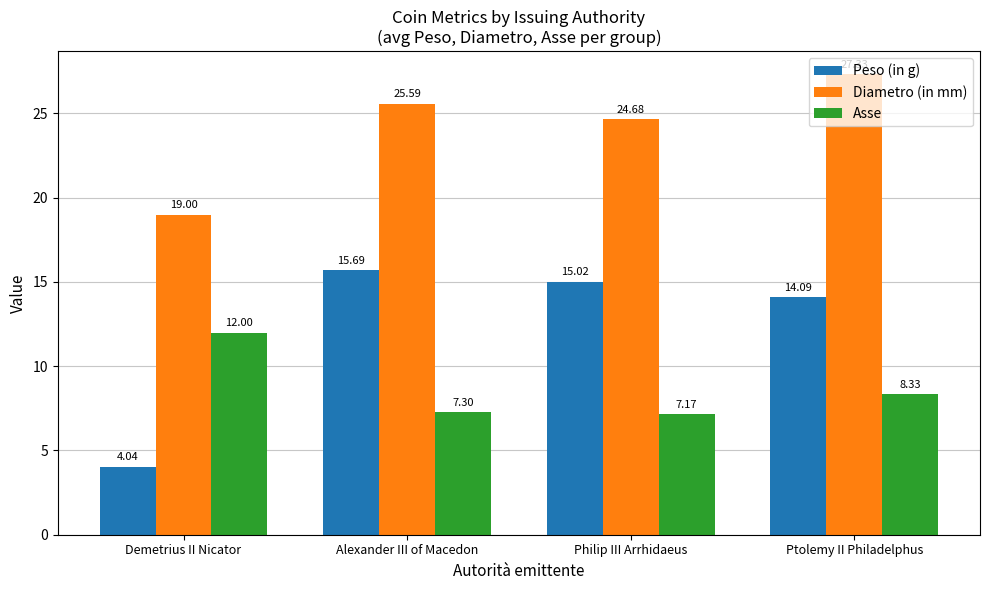

Is it true that Peso (in g) equals 23.1 at Philip III Arrhidaeus?

False